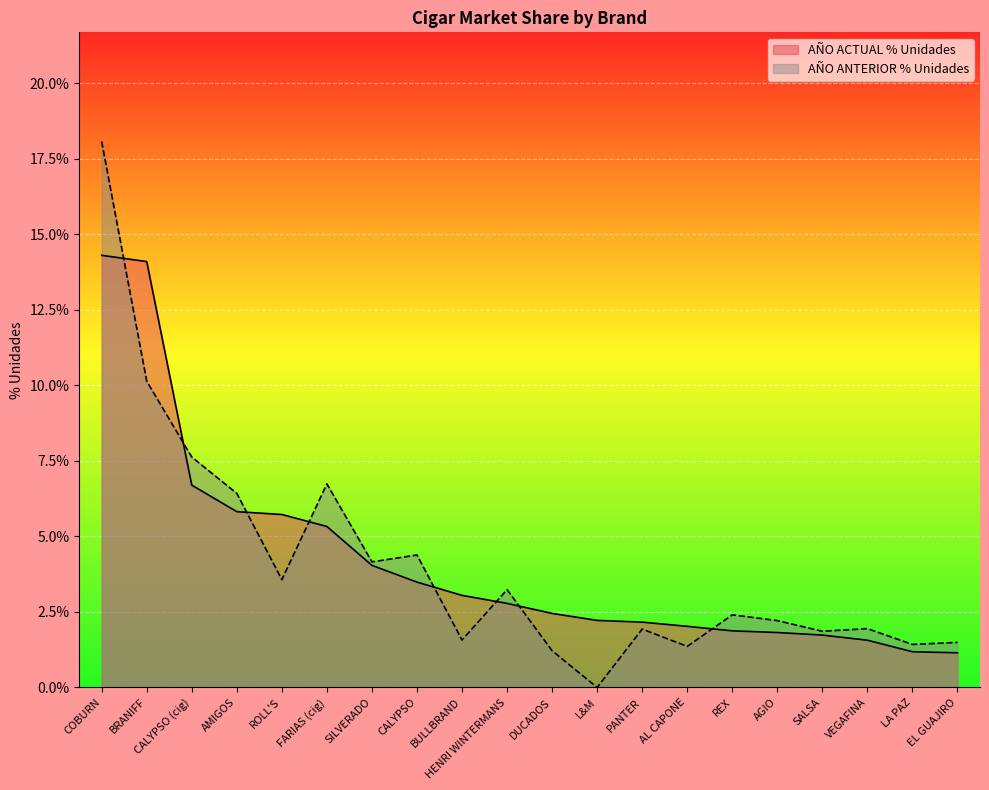

Which series has the largest total across all categories?

AÑO ACTUAL % Unidades